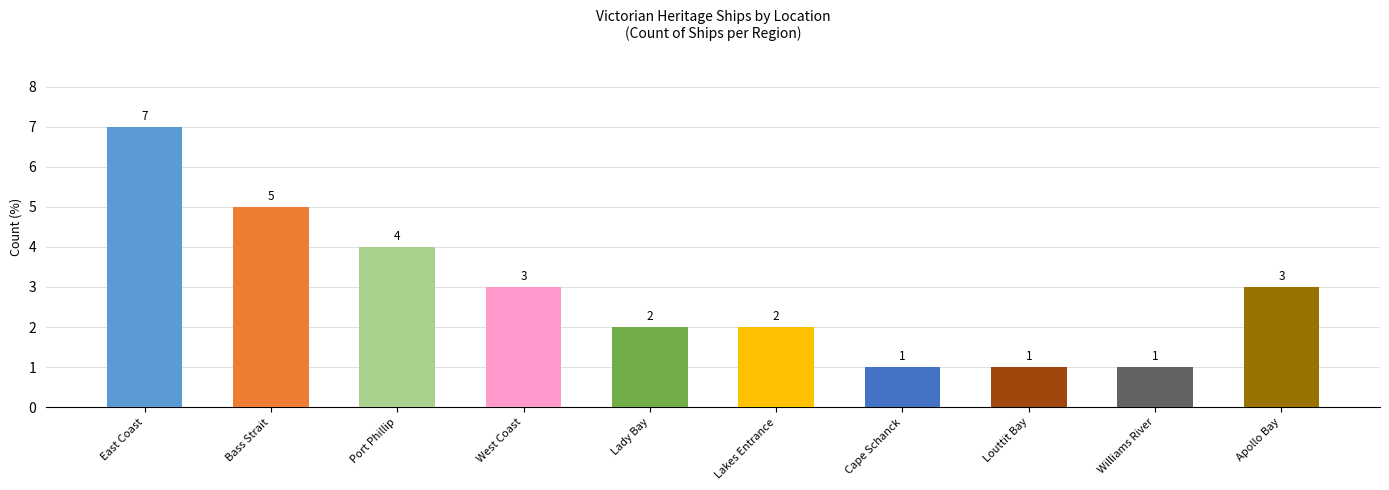

What is the difference between the values at Lady Bay and Bass Strait?

3